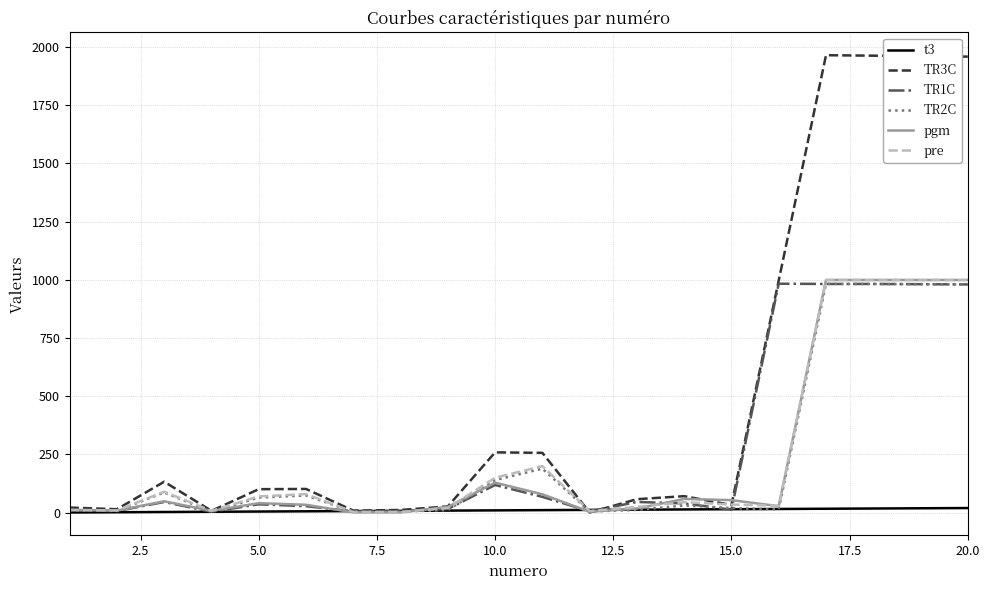

Does the chart have visible grid lines?

Yes